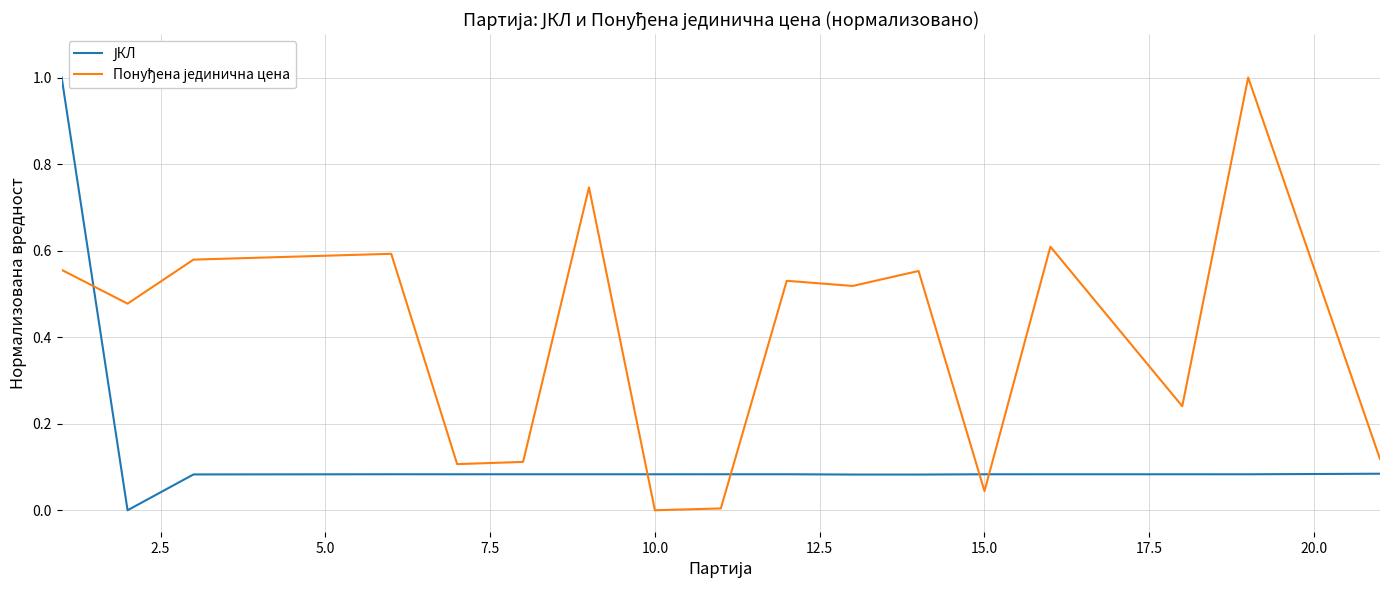

List the series in order of their peak value, highest first.

ЈКЛ, Понуђена јединична цена